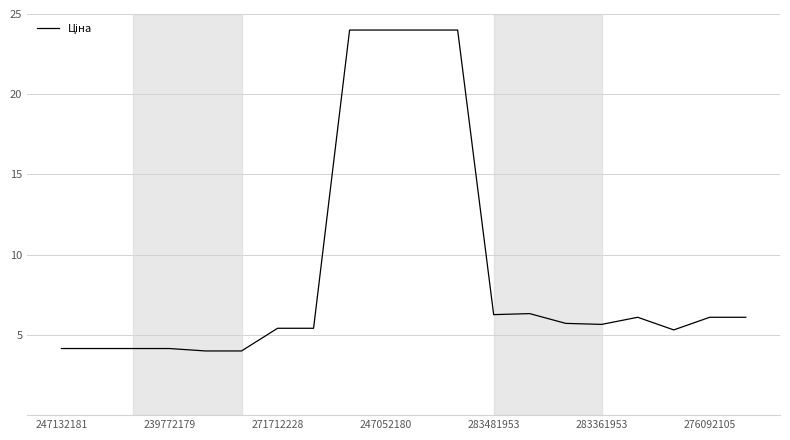

What is the difference between the maximum and minimum values?

20.0